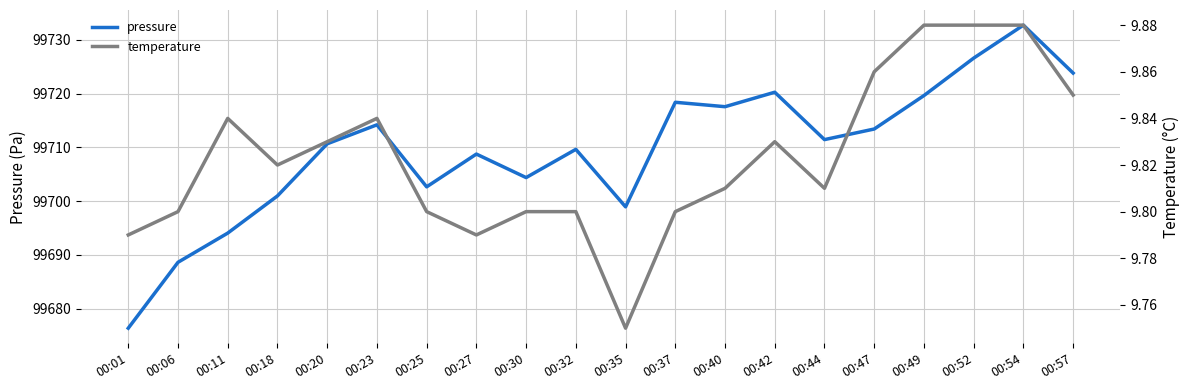

Reading right to left, what are all the values shown in this chart?

pressure: 99723.8	99732.7	99726.6	99719.6	99713.4	99711.4	99720.2	99717.6	99718.4	99698.9	99709.6	99704.4	99708.8	99702.7	99714.2	99710.7	99701.0	99694.1	99688.6	99676.4
temperature: 9.8	9.9	9.9	9.9	9.9	9.8	9.8	9.8	9.8	9.8	9.8	9.8	9.8	9.8	9.8	9.8	9.8	9.8	9.8	9.8